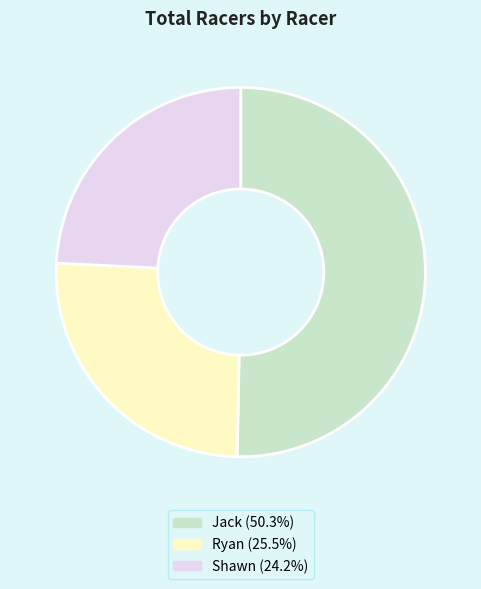

How many segments does this pie chart have?

3